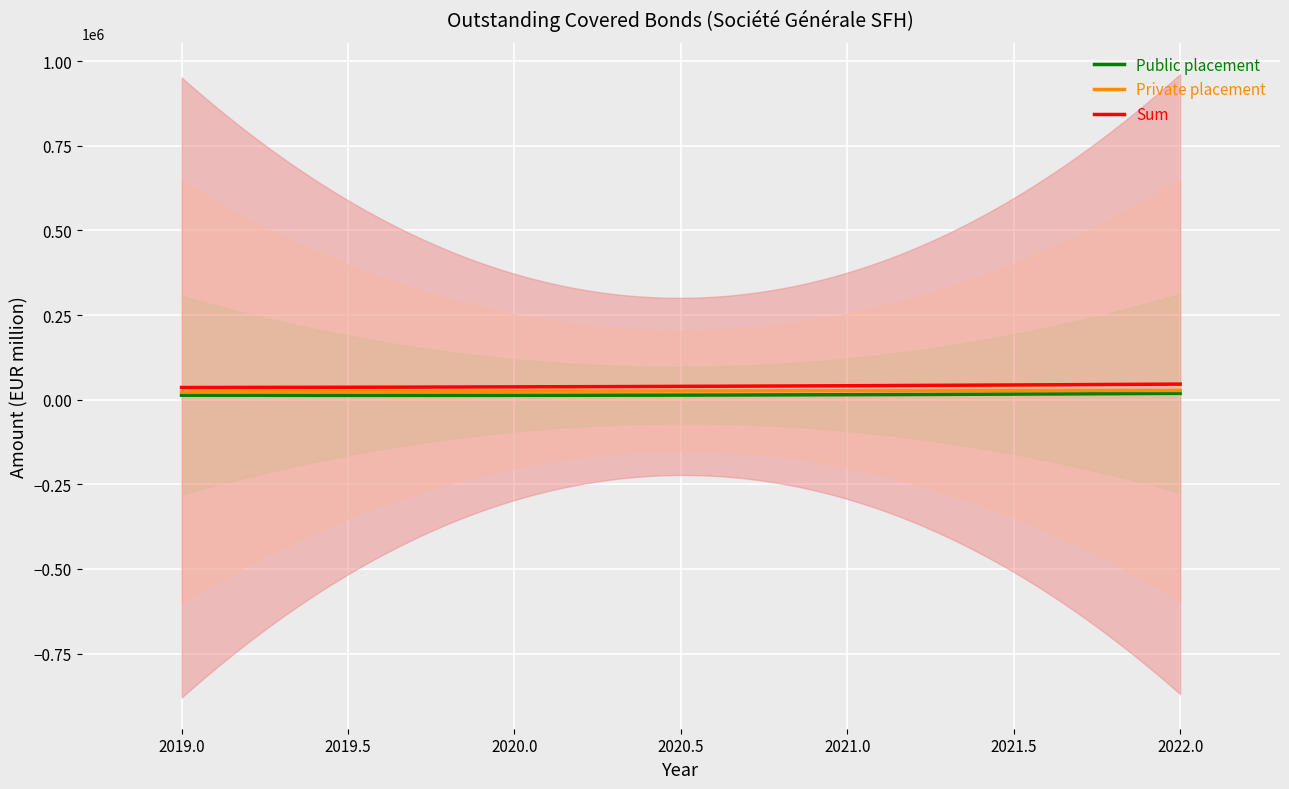

At which label does Public placement reach its minimum?

2020